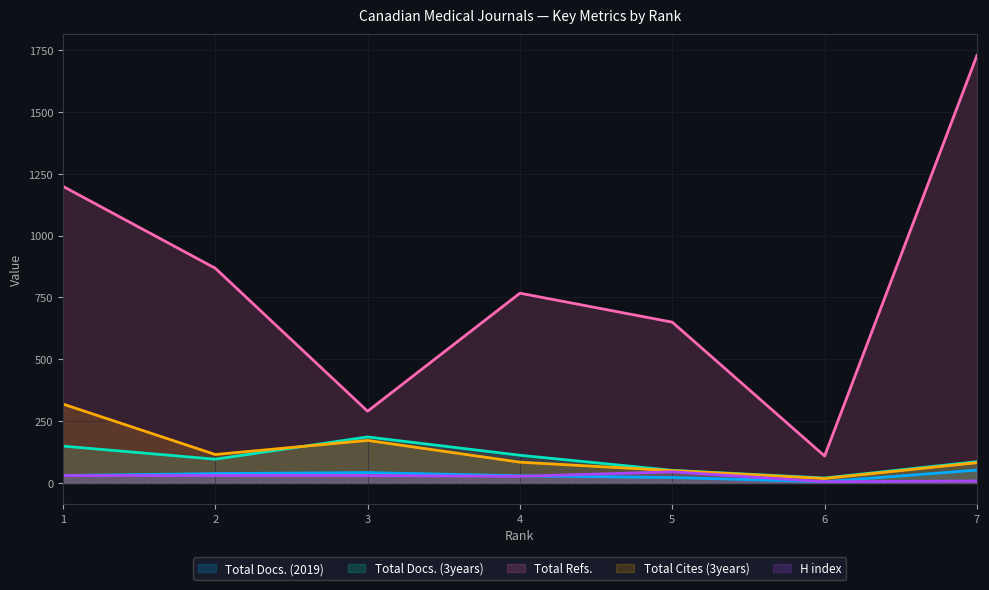

True or false: Total Cites (3years) and Total Docs. (2019) intersect in this chart.

False